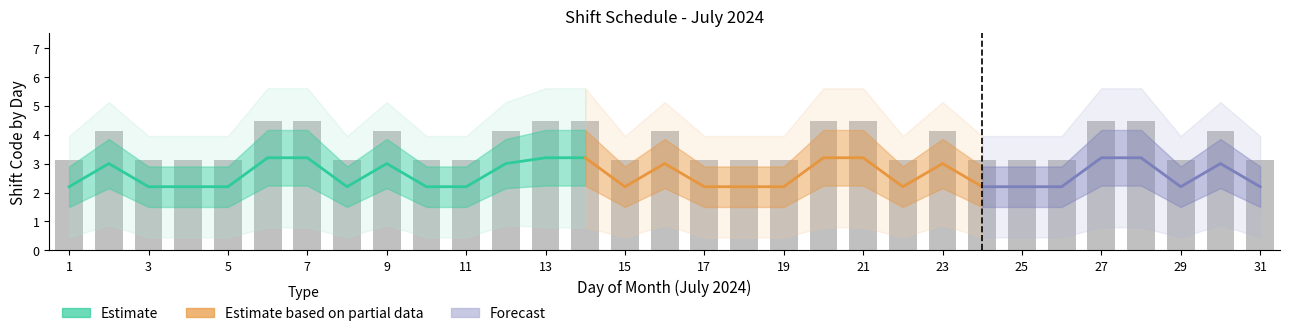

Between 26 and 8, which is larger?

26